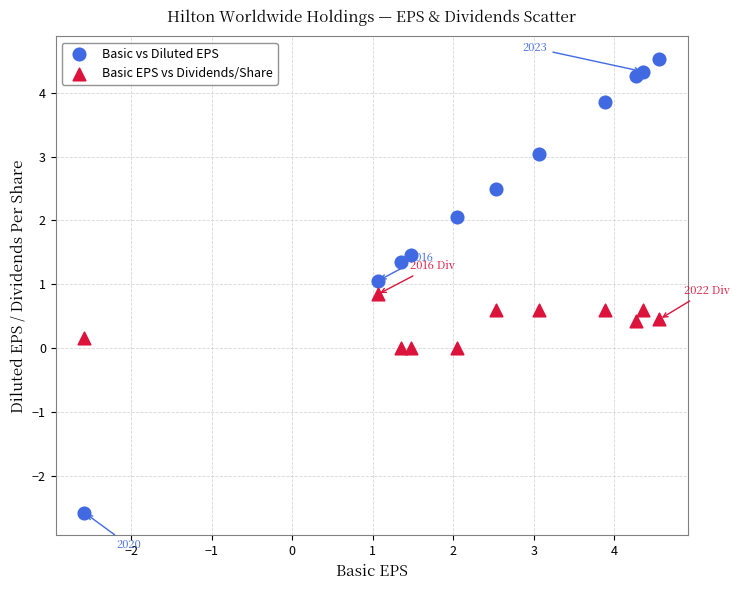

Which series has the widest spread of Y values?

Basic vs Diluted EPS